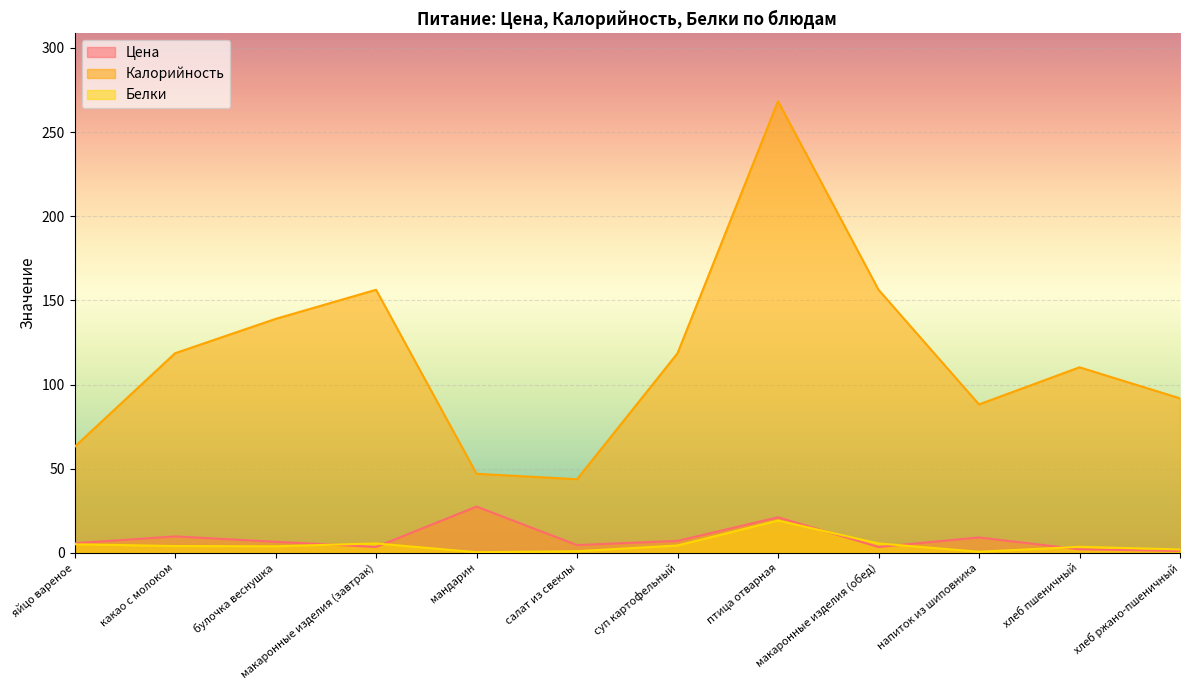

Does the chart display data point markers on the line(s)?

No